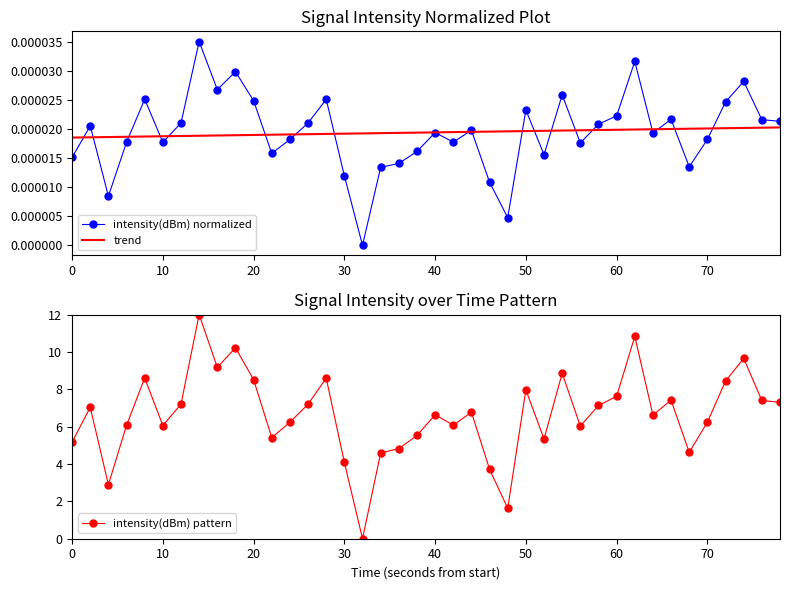

What is the maximum value for intensity(dBm) pattern?

12.0